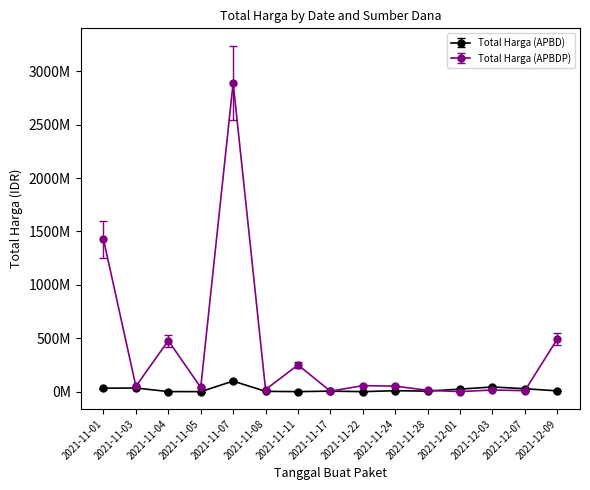

How many interior local valleys does the Total Harga (APBD) series have?

4